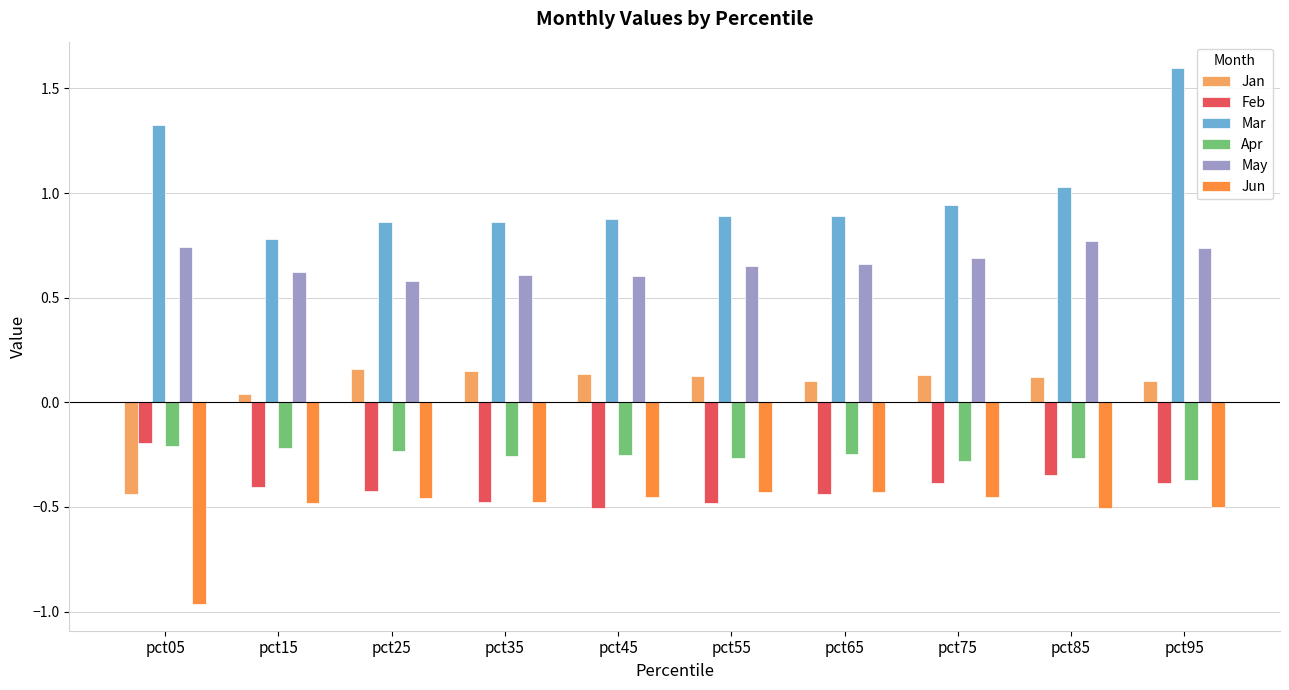

Which series changed the most between pct05 and pct45?

Jan